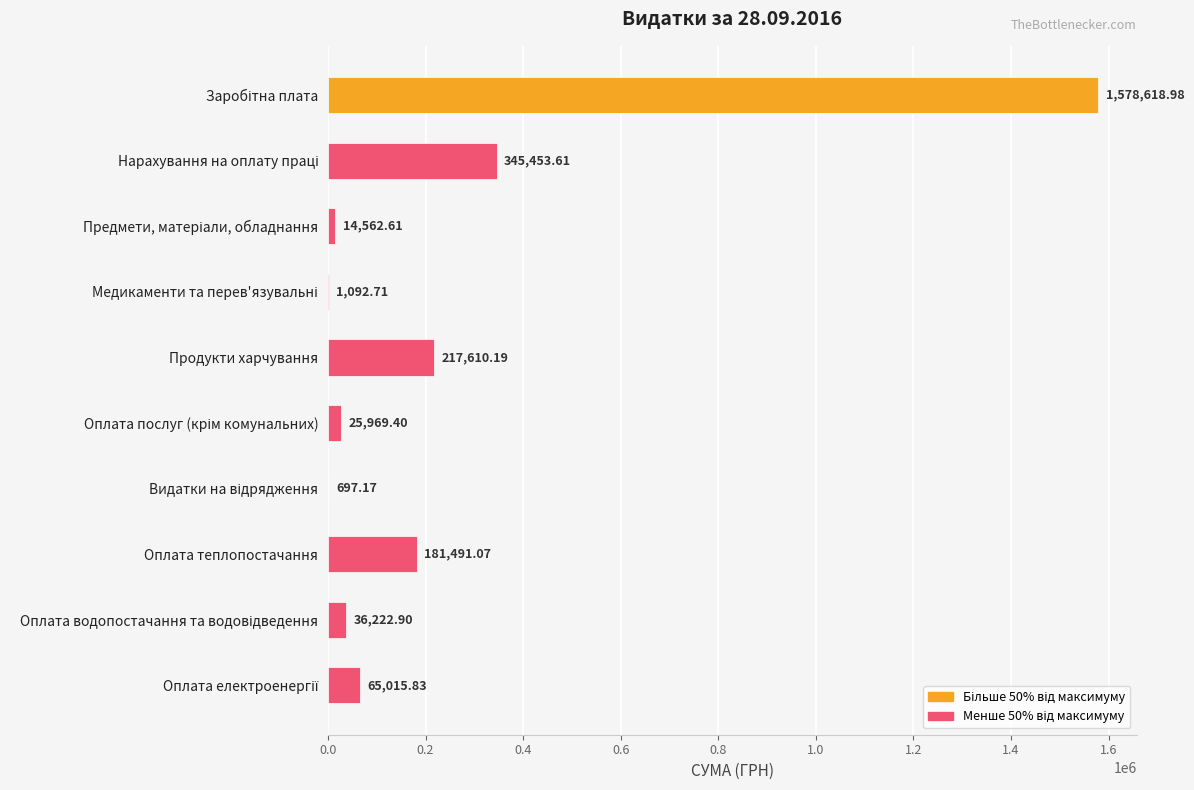

What is the sum of all values?

2466734.5